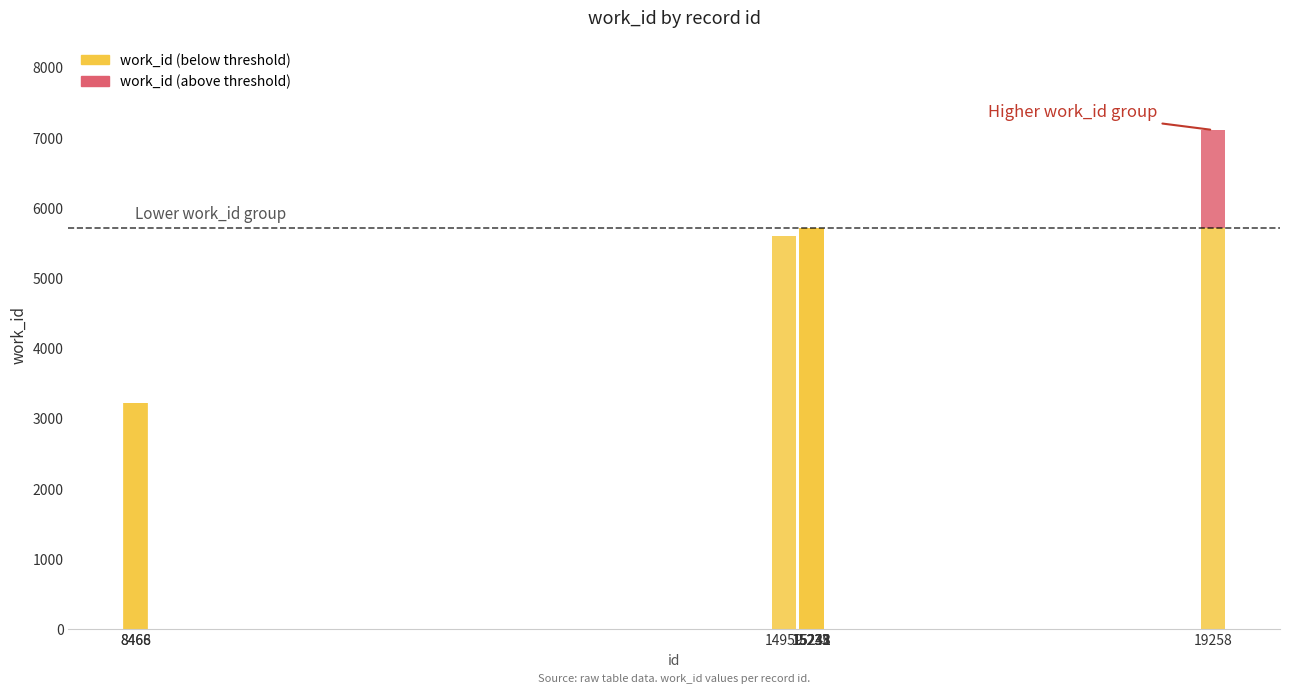

Count the number of data series in this chart.

2